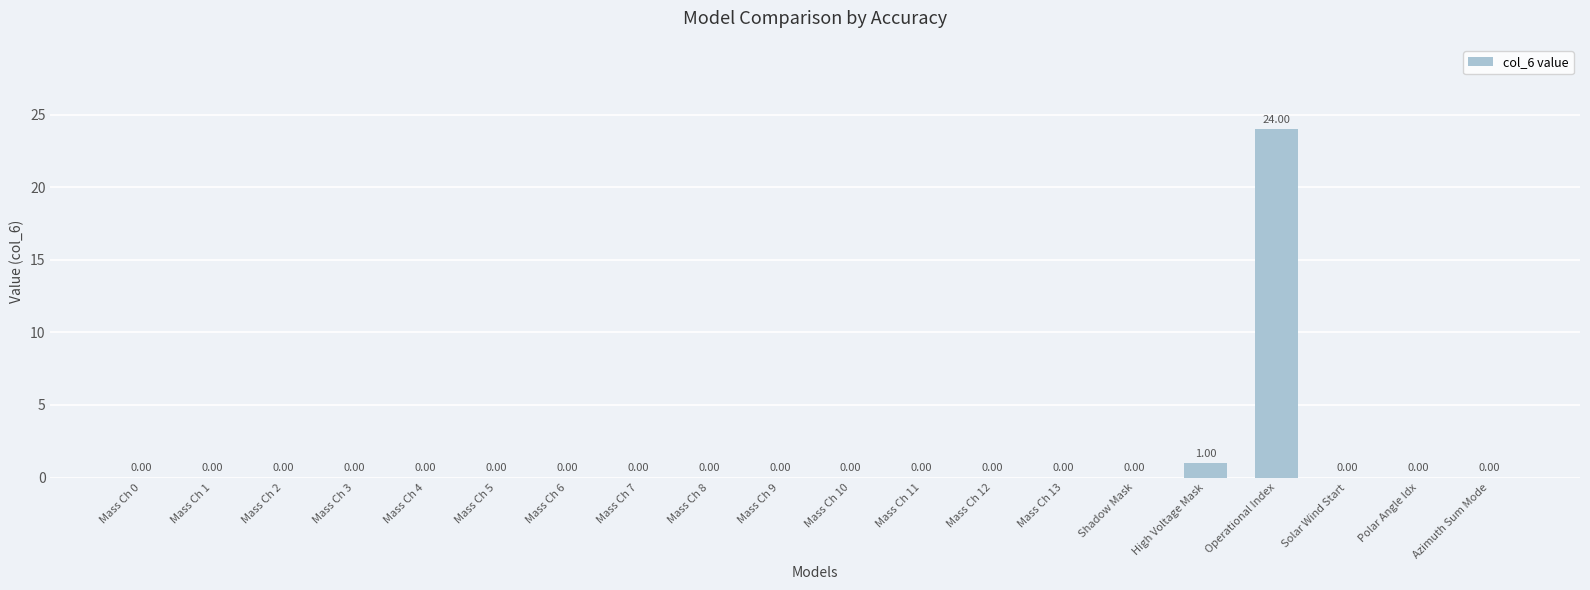

Which category has the highest value across all series?

Operational Index